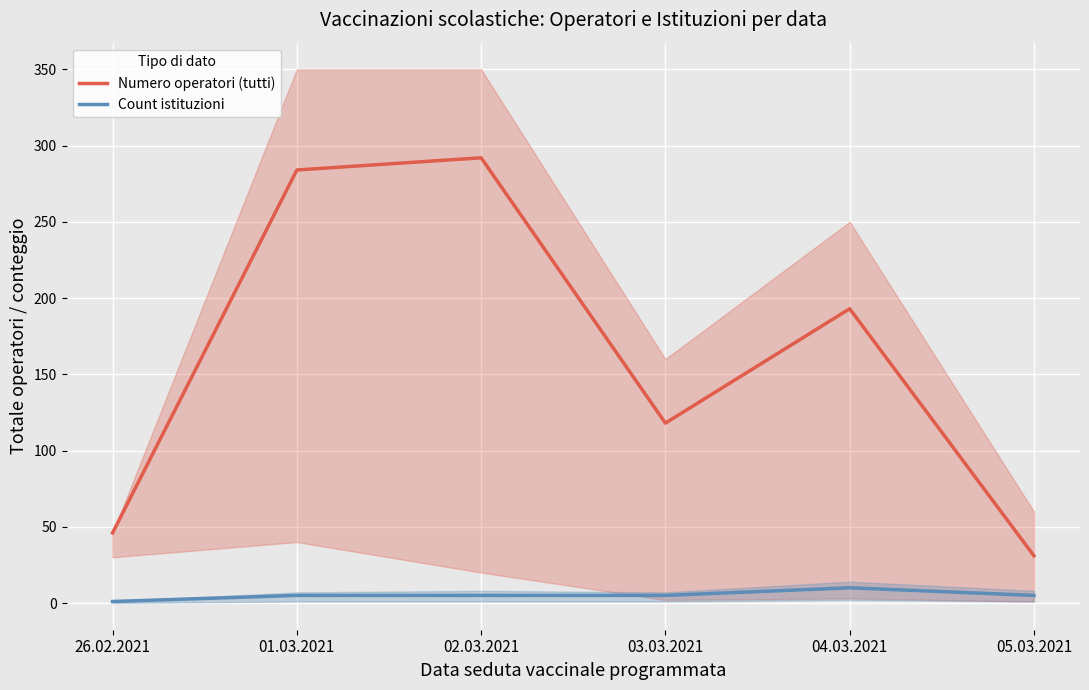

The value of Numero operatori (tutti) at 01.03.2021 is 446. True or false?

False